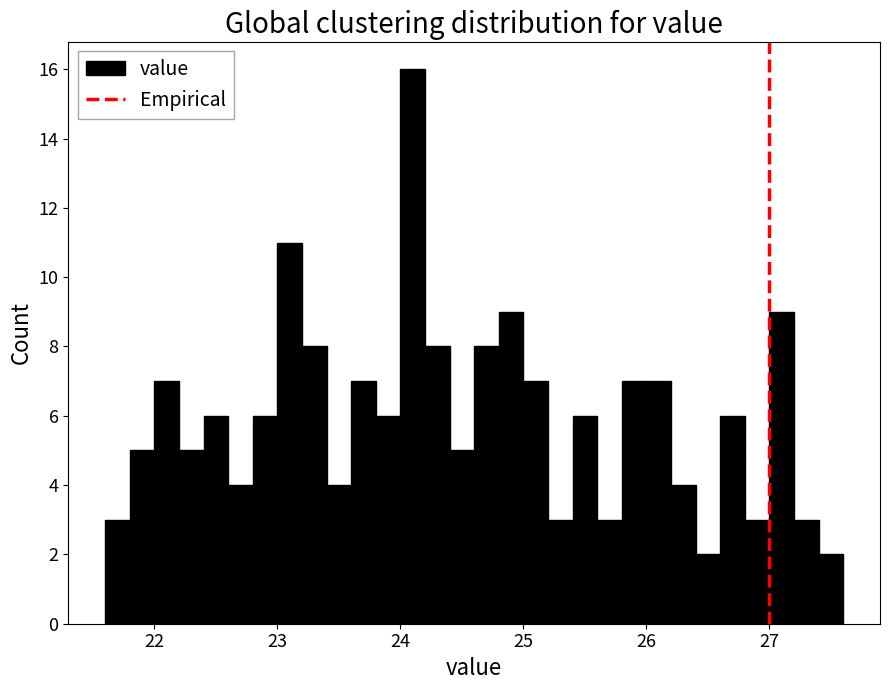

Read against the x-axis, roughly where is the centre of the tallest bar?

24.1